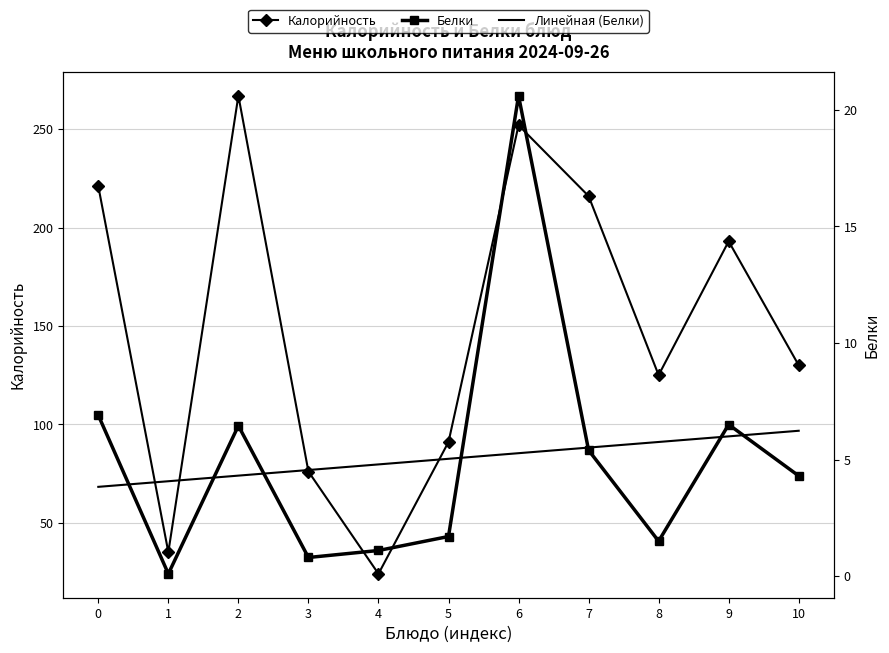

True or false: Белки and Калорийность intersect in this chart.

False